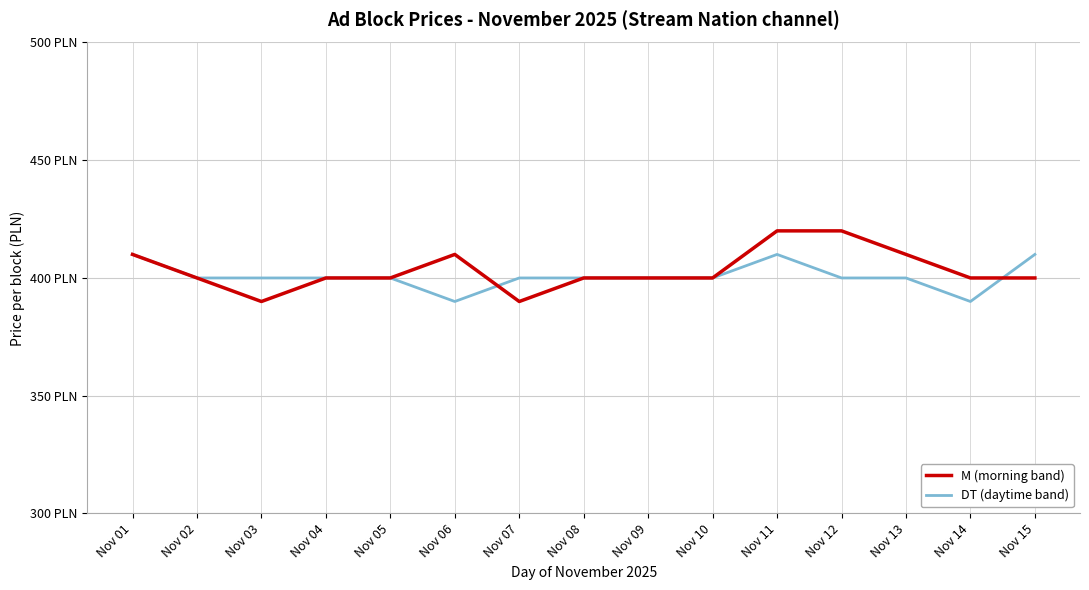

How many intersections are there between DT (daytime band) and M (morning band)?

2